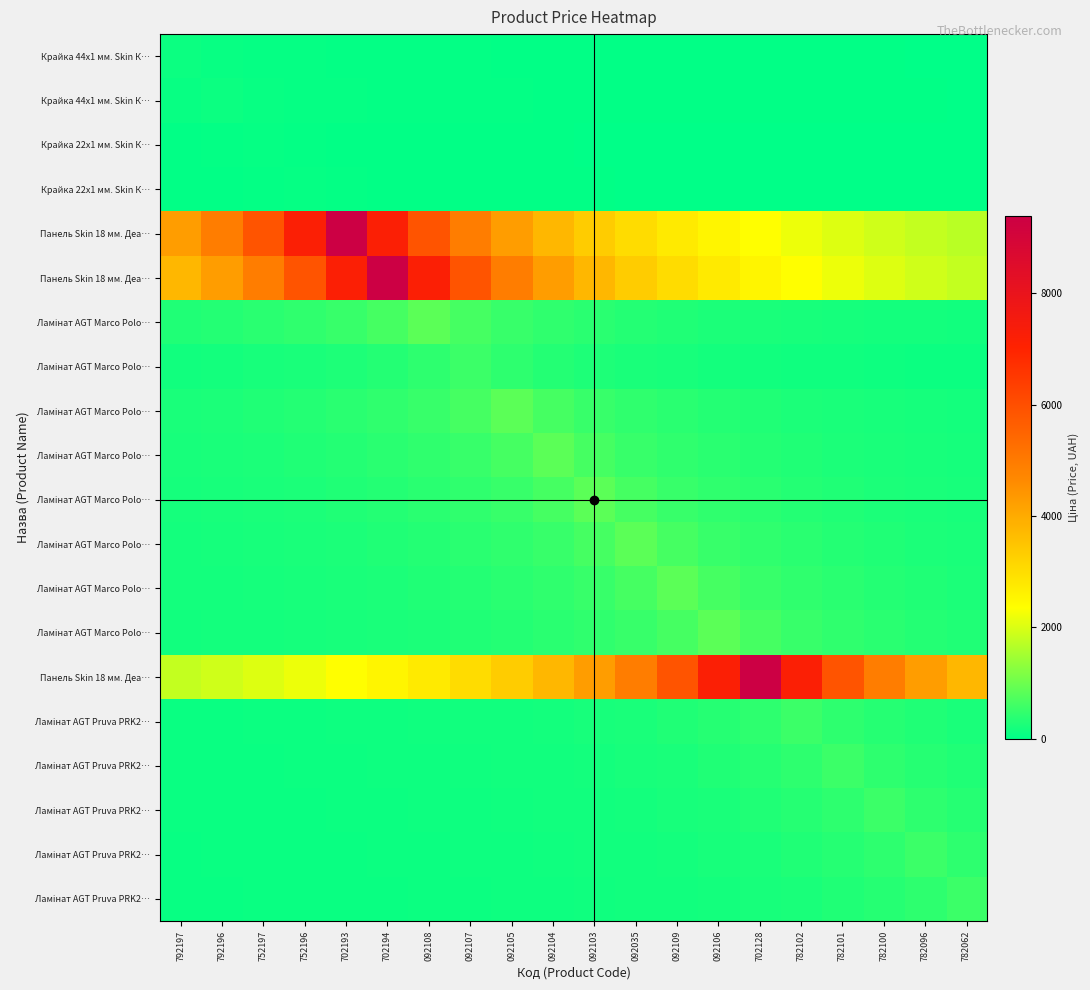

At which category is the sum across all series the highest?

702194